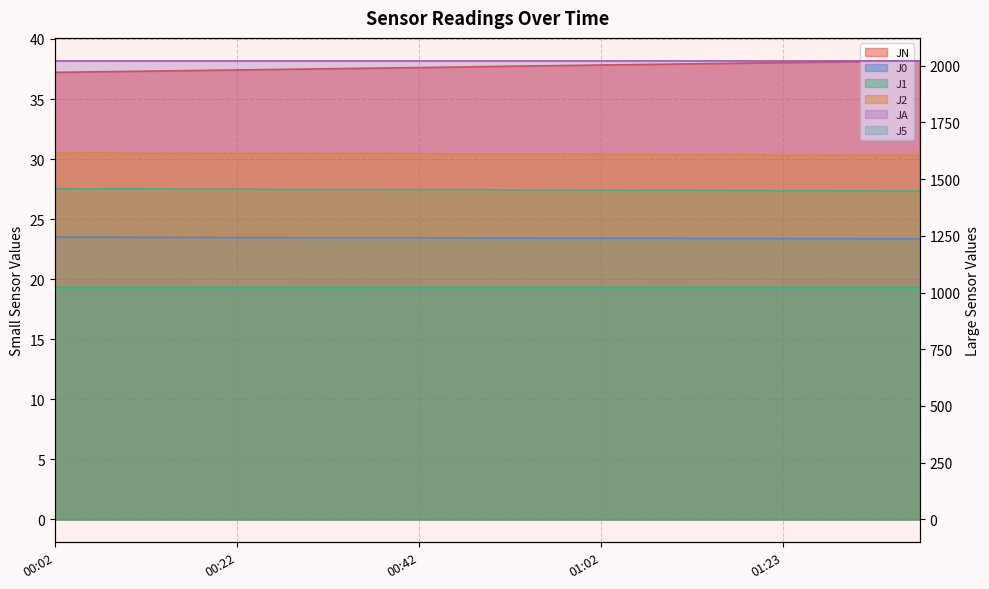

Does the chart display data point markers on the line(s)?

No